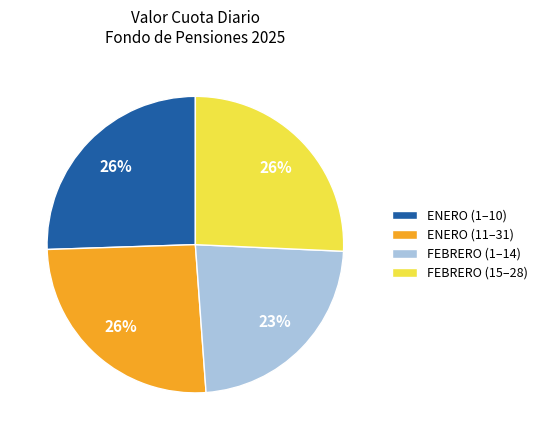

How many segments does this pie chart have?

4